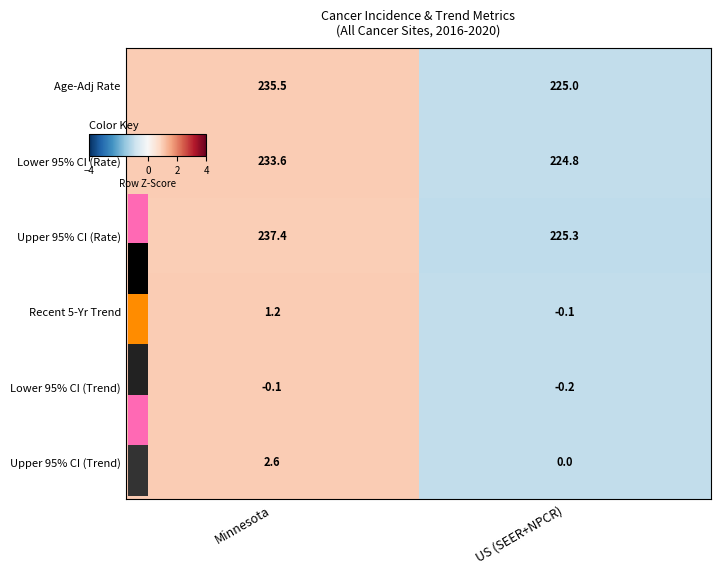

Which series has the largest range (max minus min)?

Upper 95% CI (Rate)